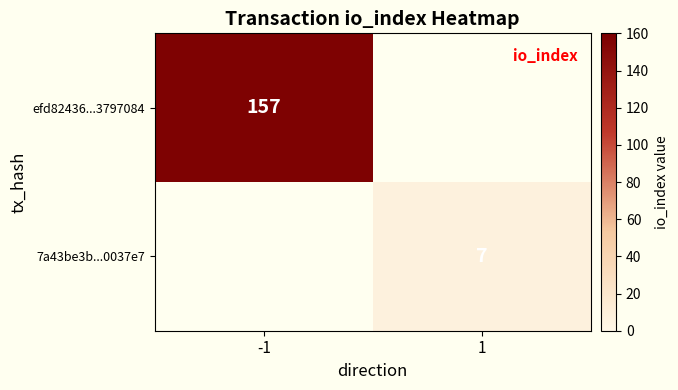

The value of efd82436...3797084 at -1 is 74. True or false?

False